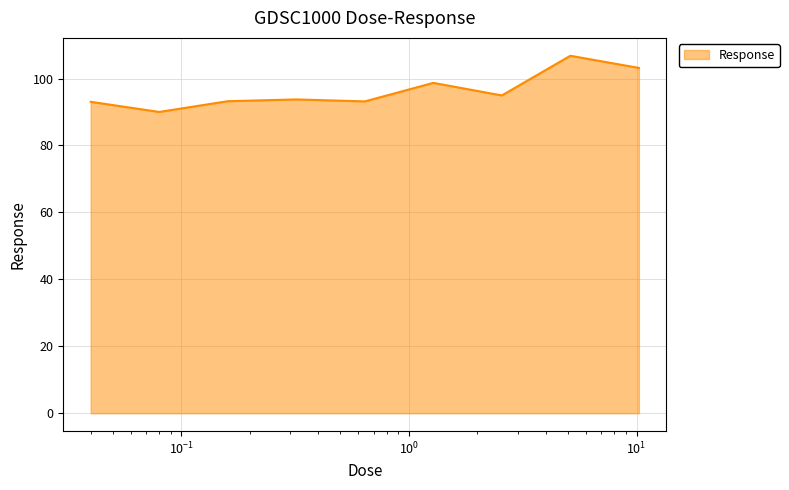

How many lines are shown in the chart?

1